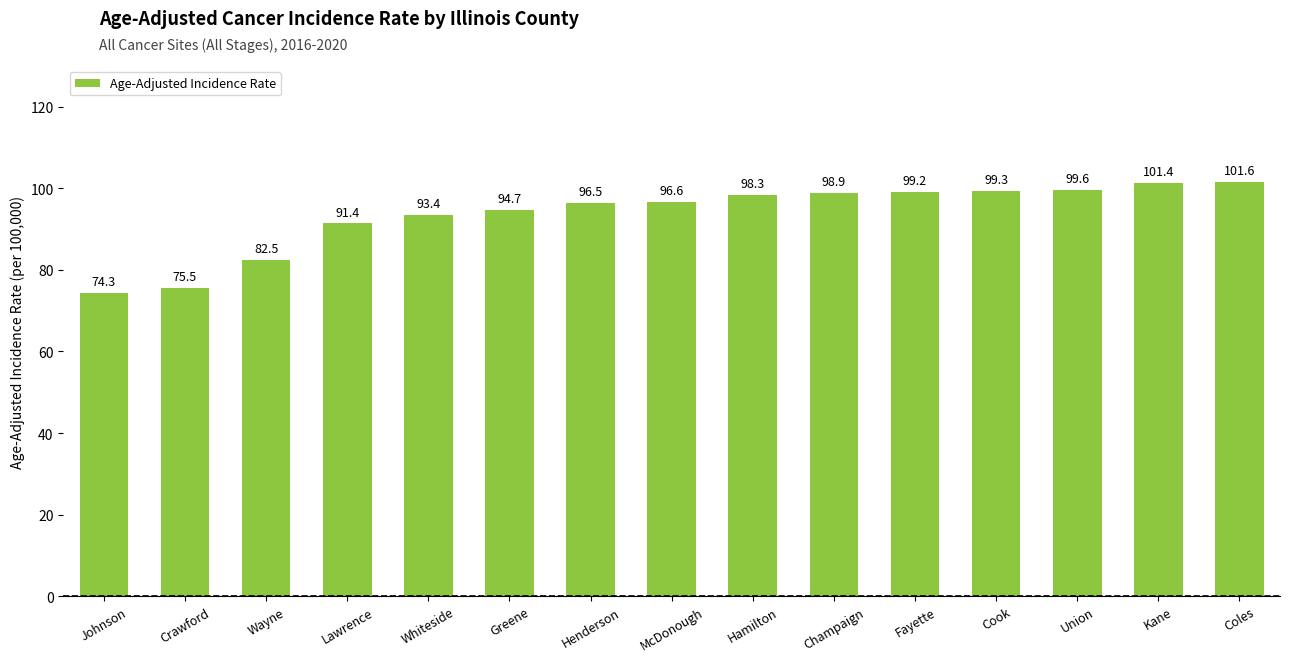

How many series are shown in this chart?

1